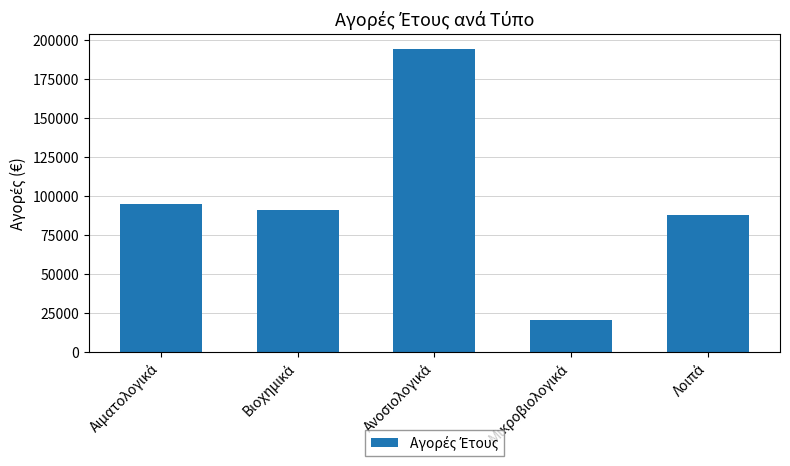

What is the average value?

97715.7